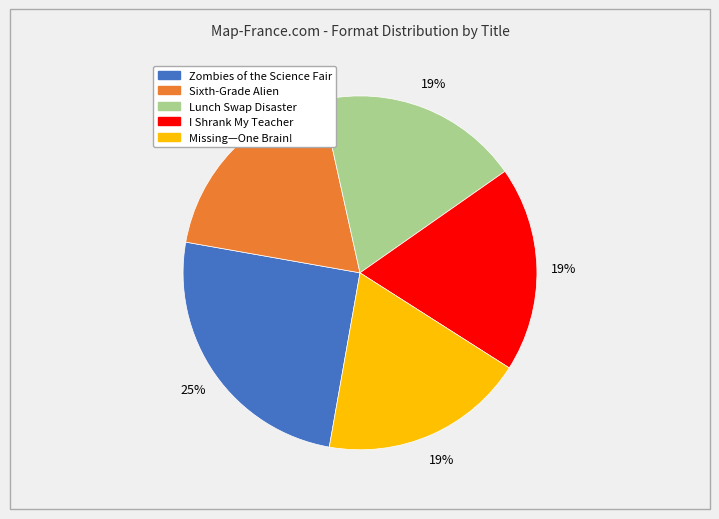

Approximately how many times larger is the value at Sixth-Grade Alien compared to Zombies of the Science Fair?

0.8